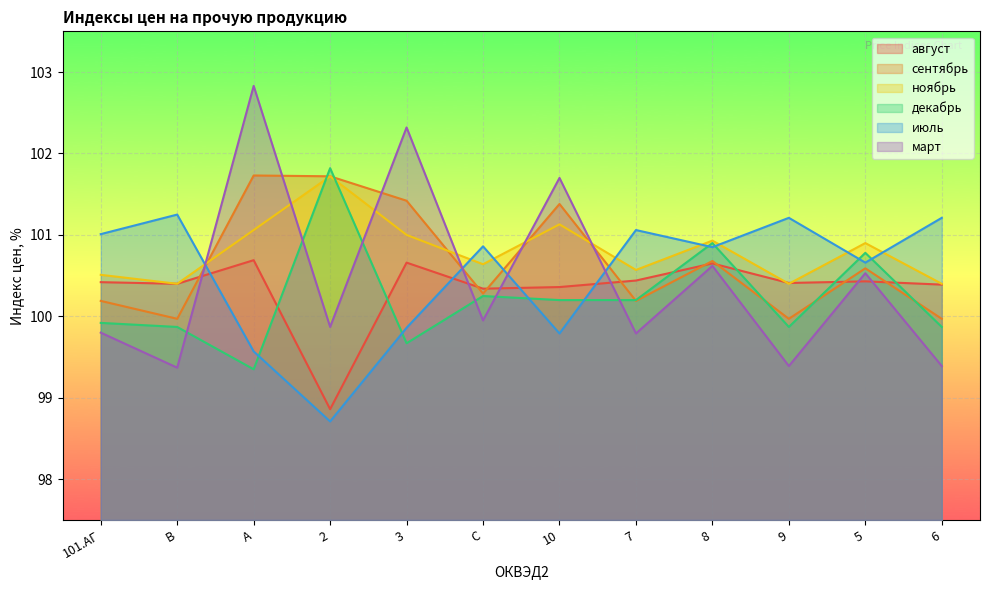

At which category does сентябрь reach its first local peak?

A